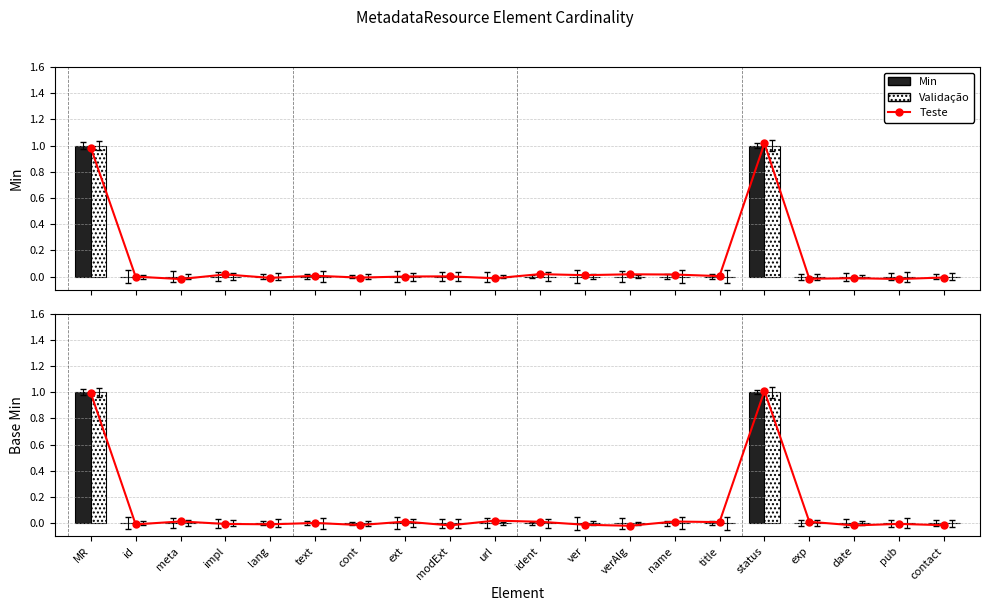

The Base Min series shows 0.5 at meta. True or false?

False